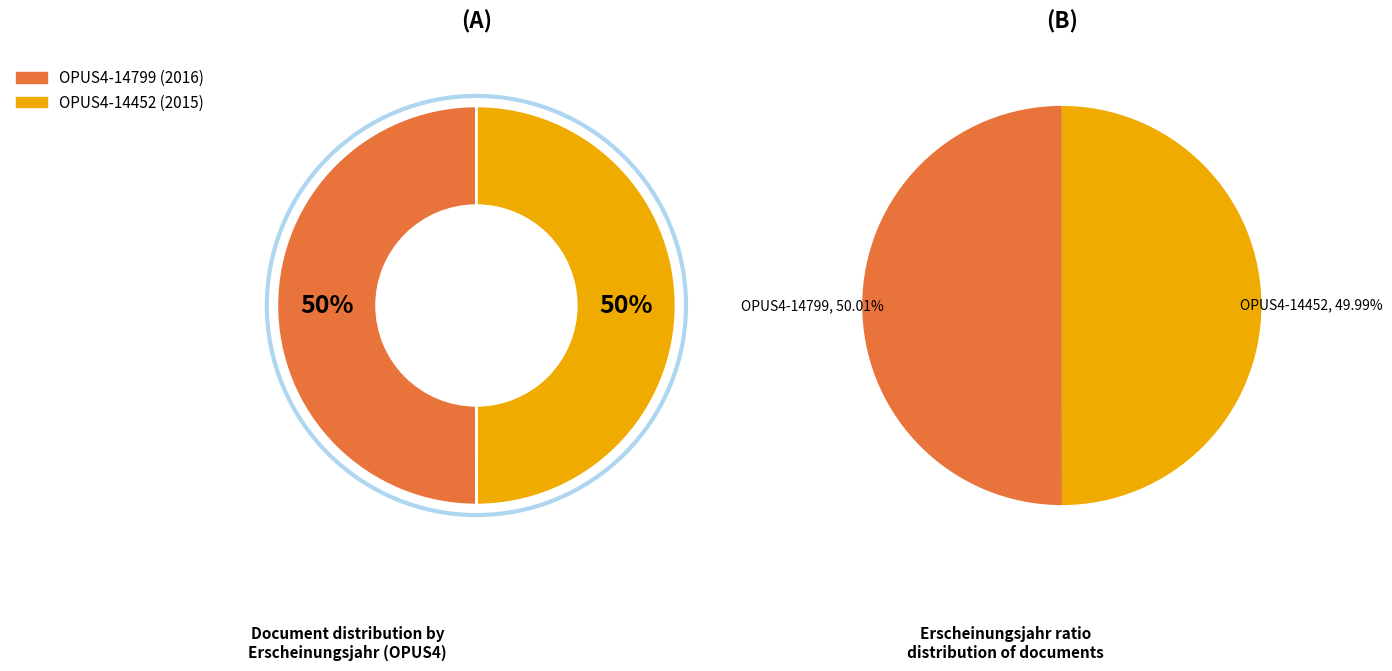

What is the ratio of the value at OPUS4-14799 to the value at OPUS4-14452?

1.0